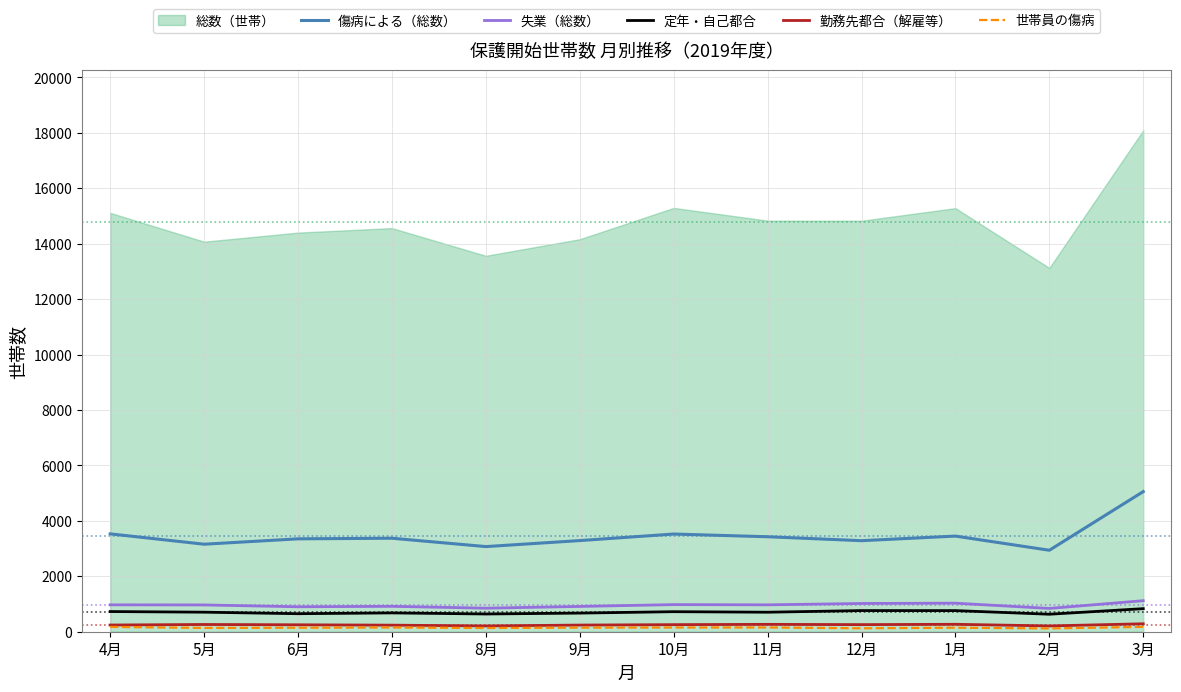

Is the value of 勤務先都合（解雇等） at 1月 greater than the value of 傷病による（総数） at 11月?

No